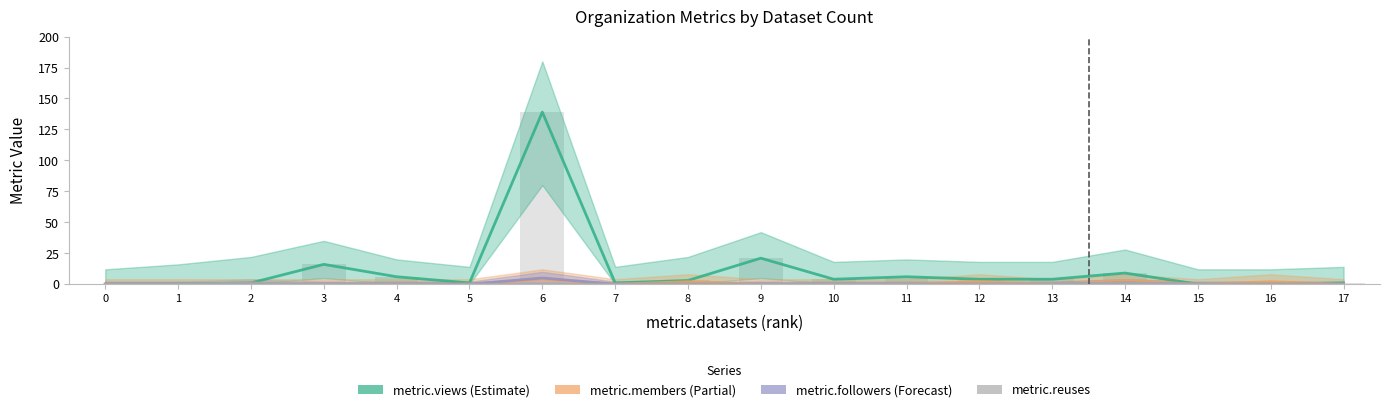

Reading left to right, extract all data points from this chart.

metric.views: 0	0	1	16	6	1	139	1	3	21	4	6	4	4	9	0	0	1
metric.members: 0	0	0	0	0	0	4	0	2	0	0	0	2	0	3	0	2	0
metric.followers: 0	0	0	0	0	0	5	0	0	0	0	0	0	0	1	0	0	0
metric.reuses: 0	0	1	0	0	0	0	0	0	0	0	0	0	0	1	0	0	0